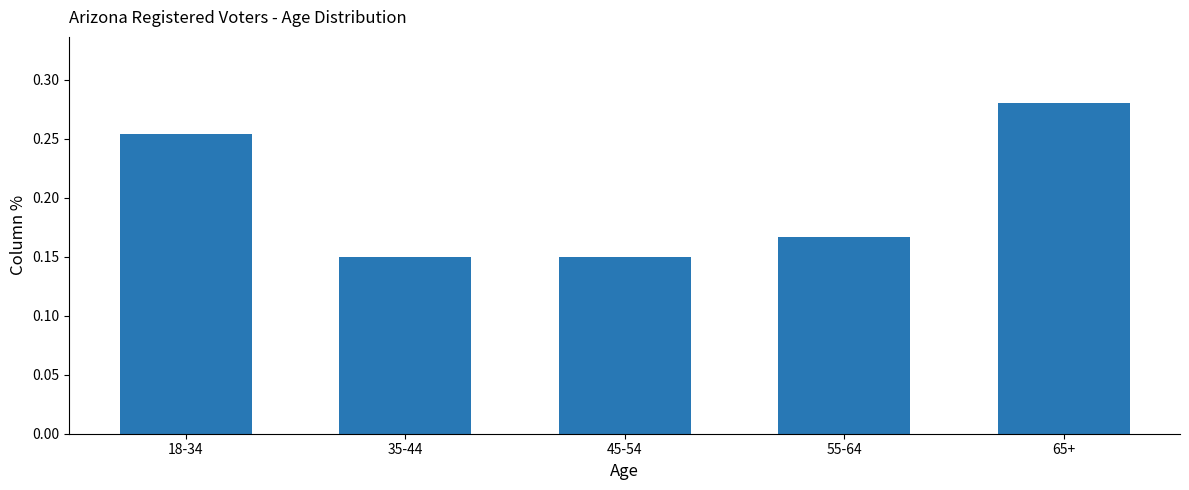

How many values are between 0 and 1?

5